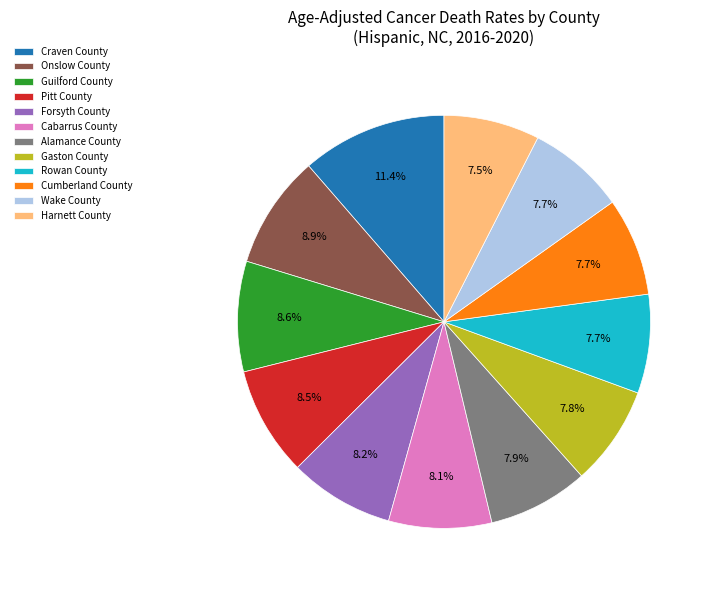

Combined, what portion of the pie is Onslow County and Forsyth County?

17.1%